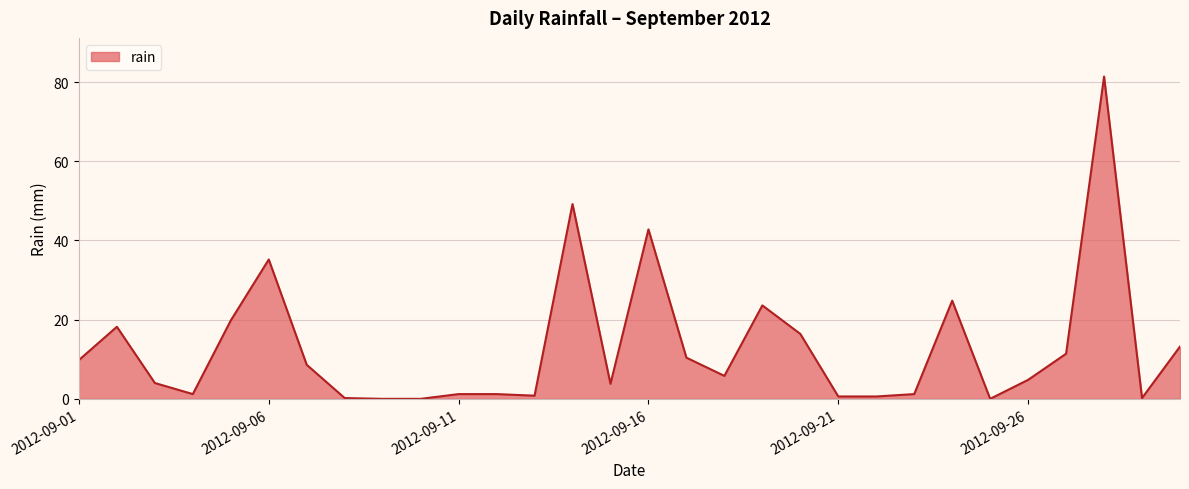

What is the difference between the maximum and minimum values?

81.4